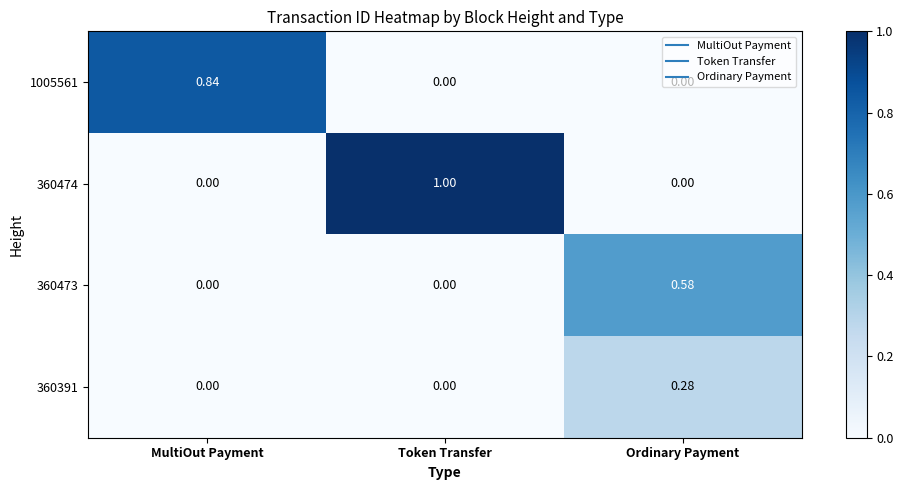

At which label does 360473 reach its peak?

Ordinary Payment